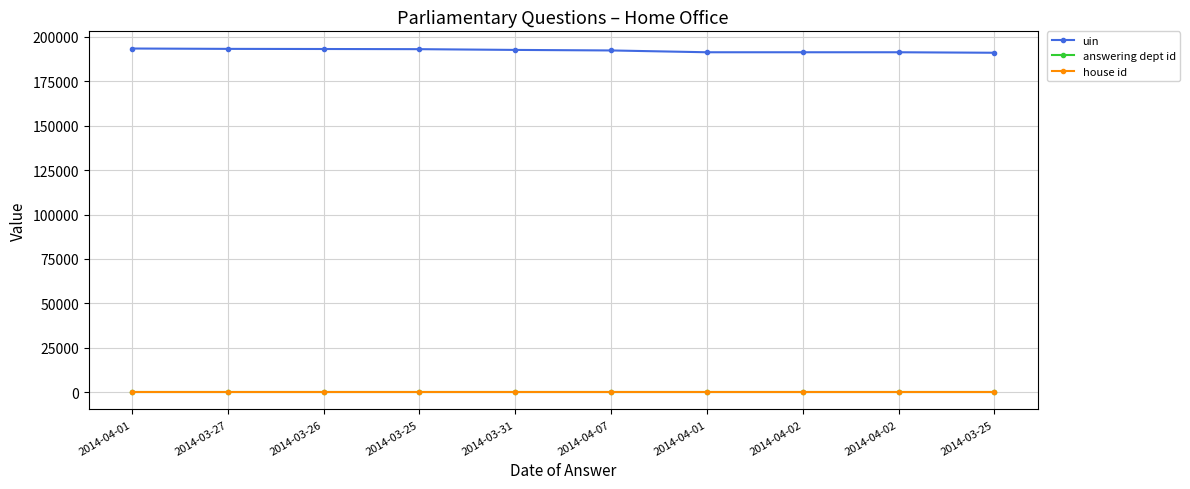

Reading right to left, list all the values displayed in this chart.

uin: 2014-03-25=191025	2014-04-02=191305	2014-04-02=191306	2014-04-01=191303	2014-04-07=192320	2014-03-31=192623	2014-03-25=193045	2014-03-26=193134	2014-03-27=193210	2014-04-01=193408
answering dept id: 2014-03-25=1	2014-04-02=1	2014-04-02=1	2014-04-01=1	2014-04-07=1	2014-03-31=1	2014-03-25=1	2014-03-26=1	2014-03-27=1	2014-04-01=1
house id: 2014-03-25=1	2014-04-02=1	2014-04-02=1	2014-04-01=1	2014-04-07=1	2014-03-31=1	2014-03-25=1	2014-03-26=1	2014-03-27=1	2014-04-01=1